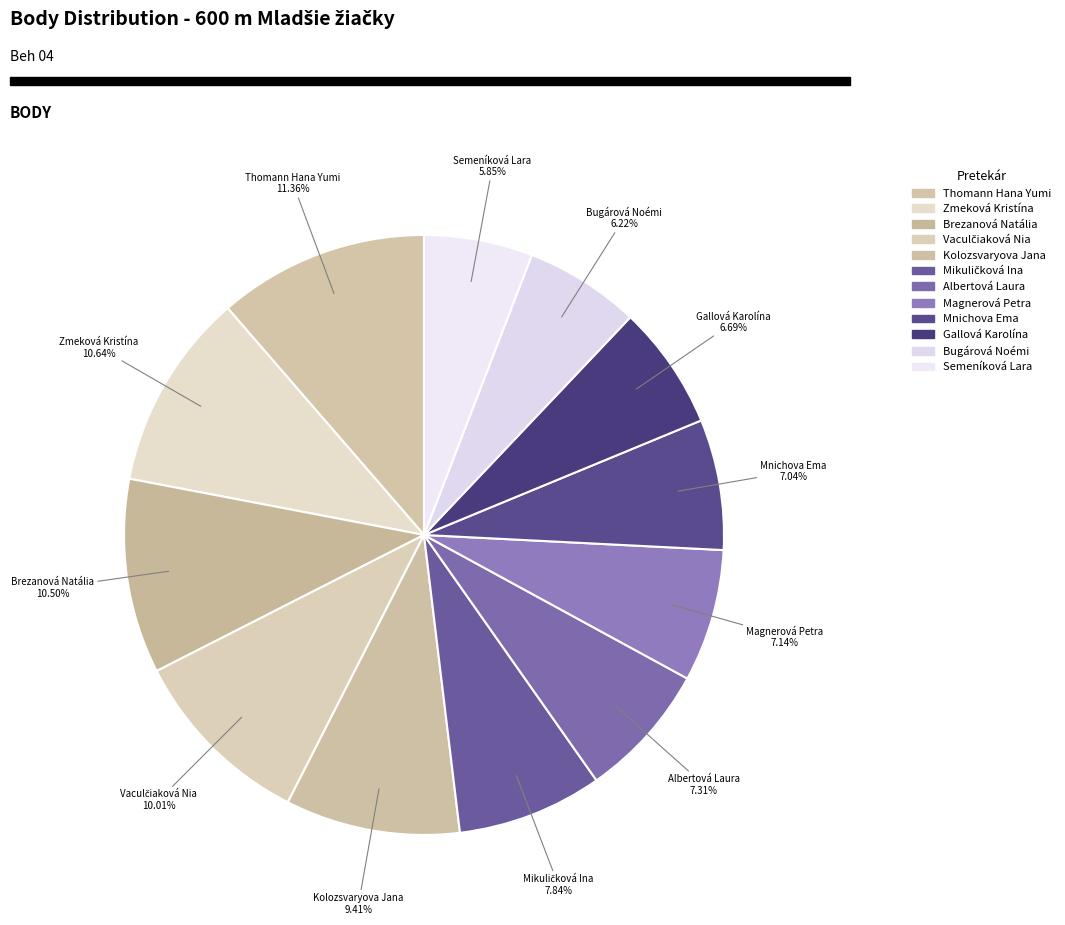

Is there any slice that represents more than half of the pie?

No